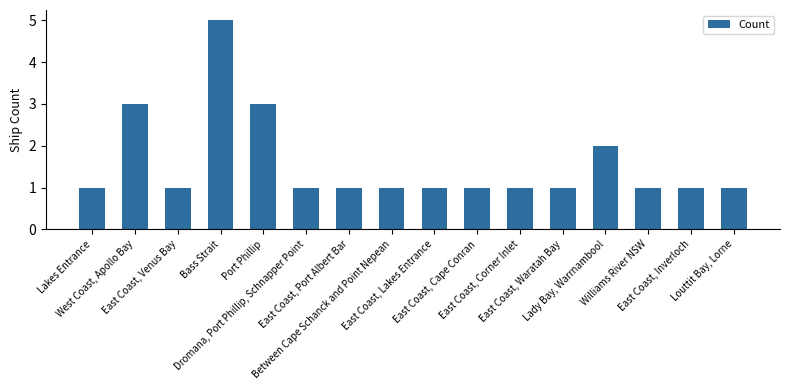

What is the difference between the second highest and minimum values?

2